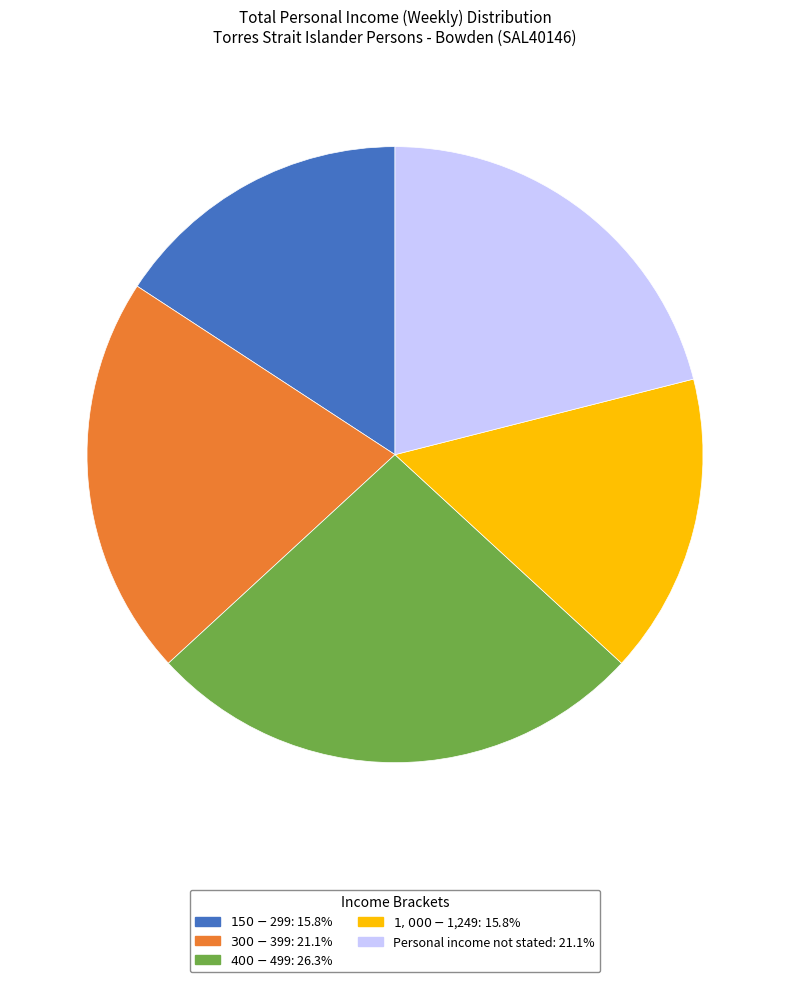

Is there any slice that represents more than half of the pie?

No